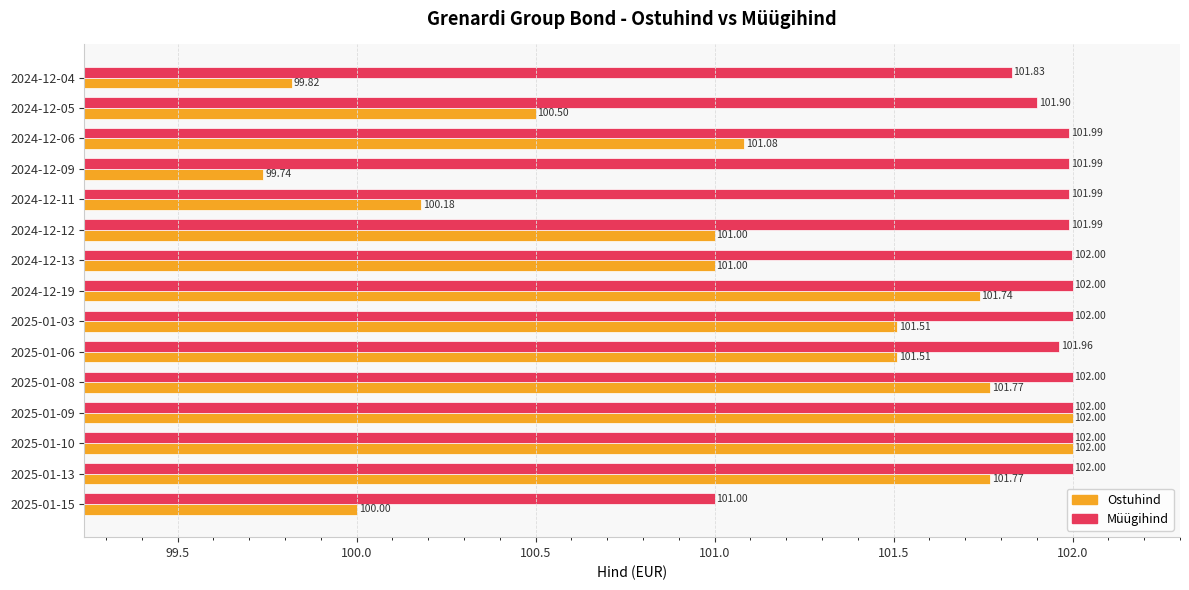

Which series has the largest total across all categories?

Müügihind